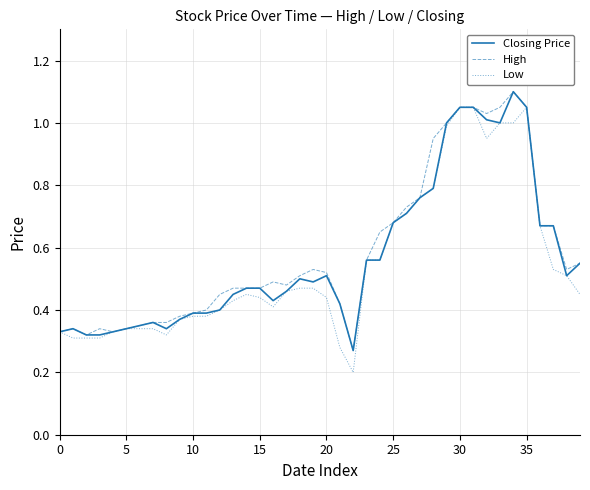

Which series has the largest range (max minus min)?

Low